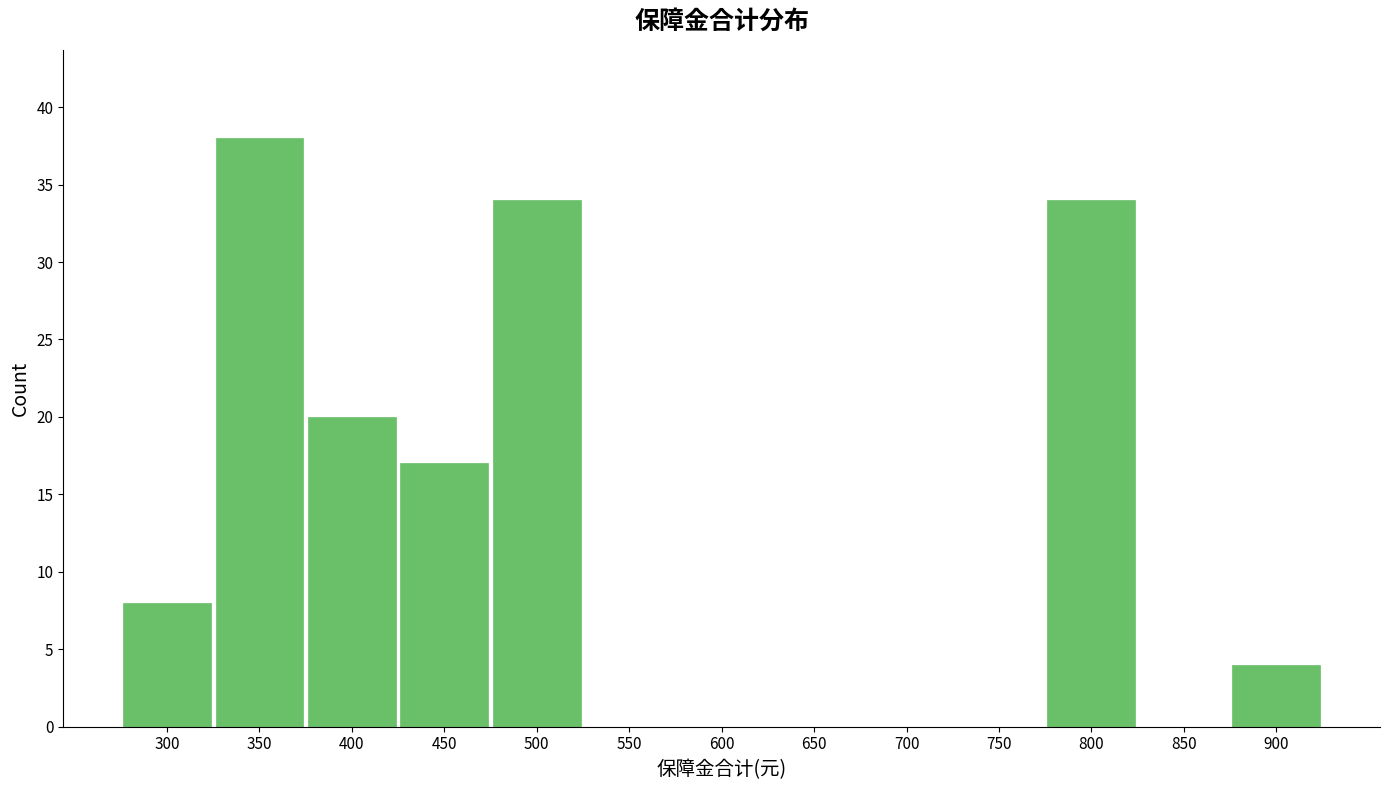

Reading right to left, extract all data points from this chart.

900=4	850=0	800=34	750=0	700=0	650=0	600=0	550=0	500=34	450=17	400=20	350=38	300=8